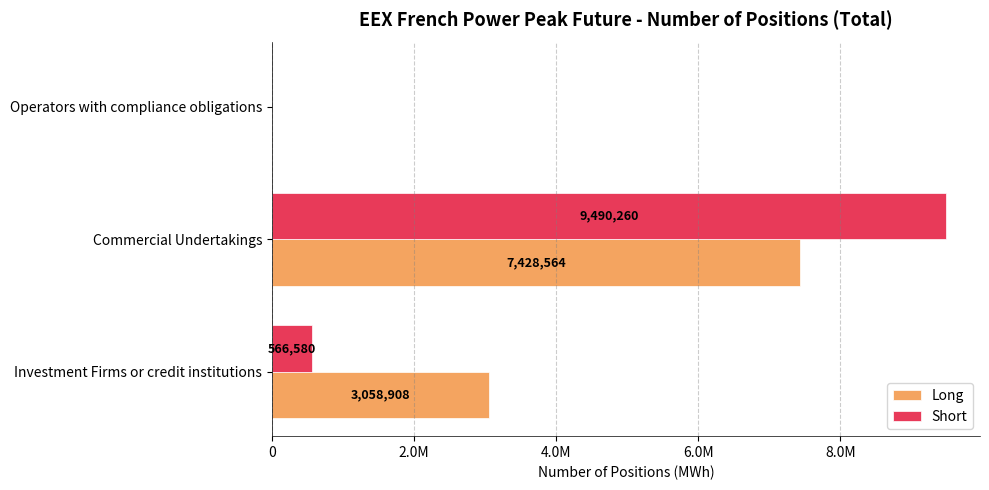

Does the chart contain any negative values?

No